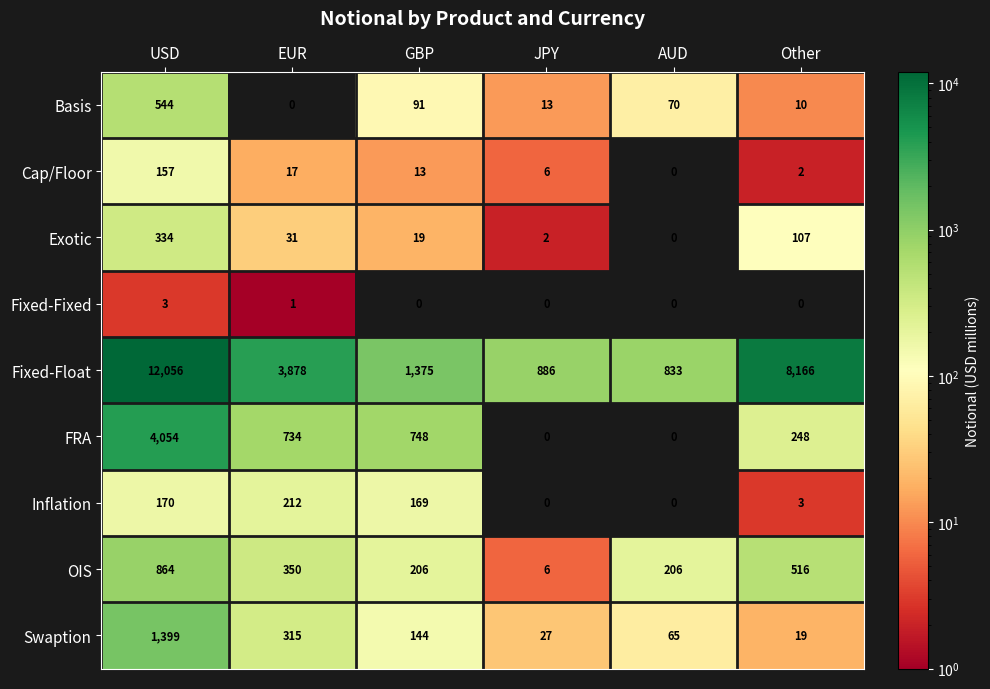

Is it true that Fixed-Fixed equals 1 at USD?

False